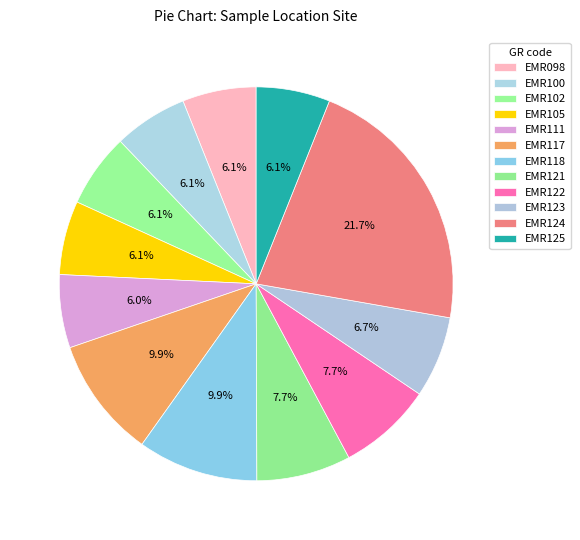

Combined, what portion of the pie is EMR102 and EMR118?

16.0%